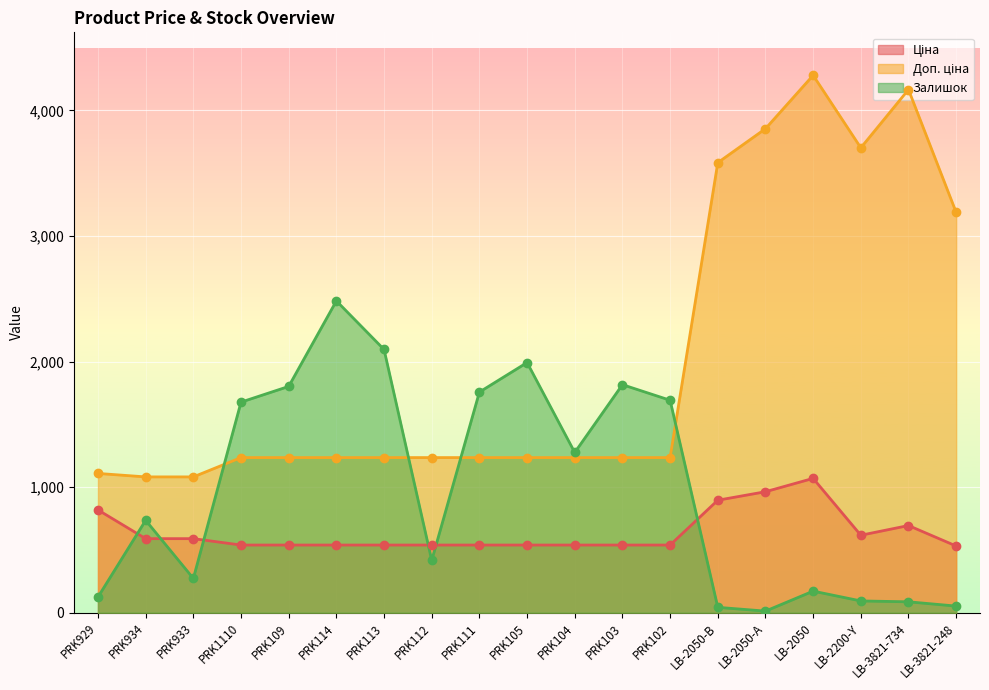

Which series has the largest total across all categories?

Доп. ціна